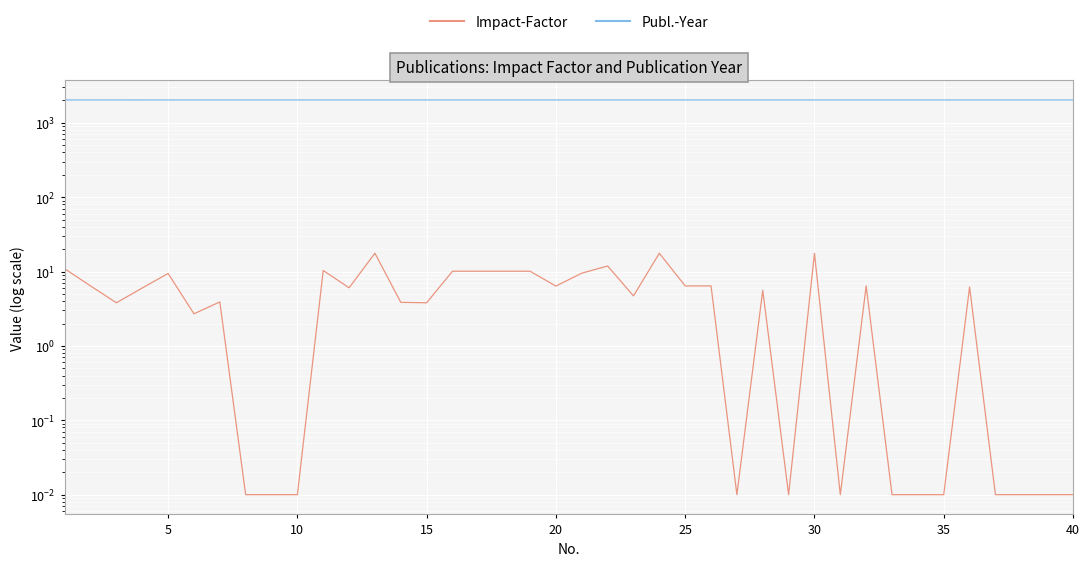

Rank the series by their maximum value, from highest to lowest.

Publ.-Year, Impact-Factor